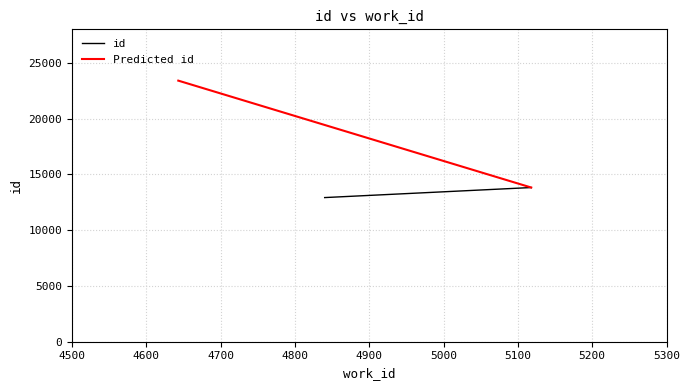

What value does the Predicted id series have at 4500, to the nearest 50?

13800